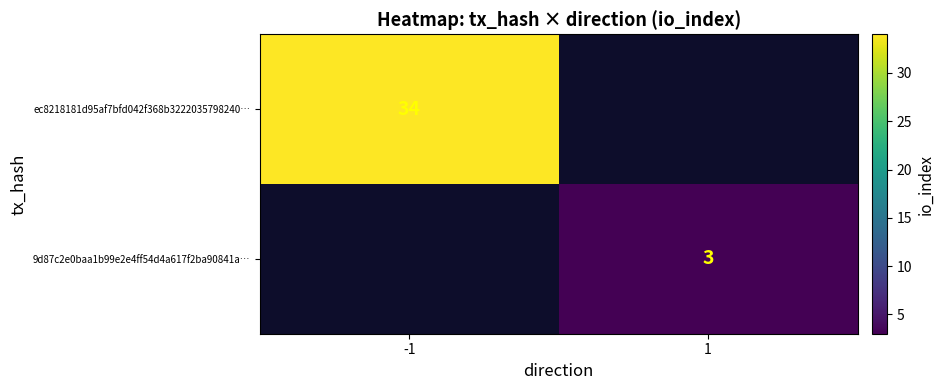

At how many categories does at least one series exceed 6?

1